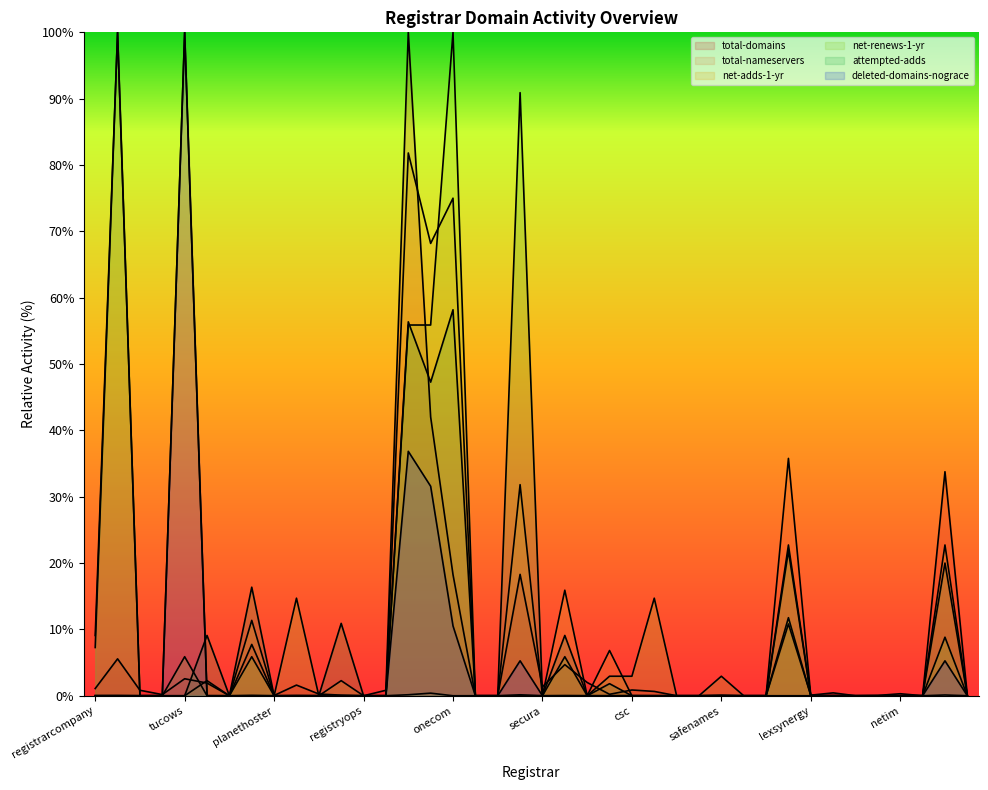

At how many categories does at least one series exceed 12?

12